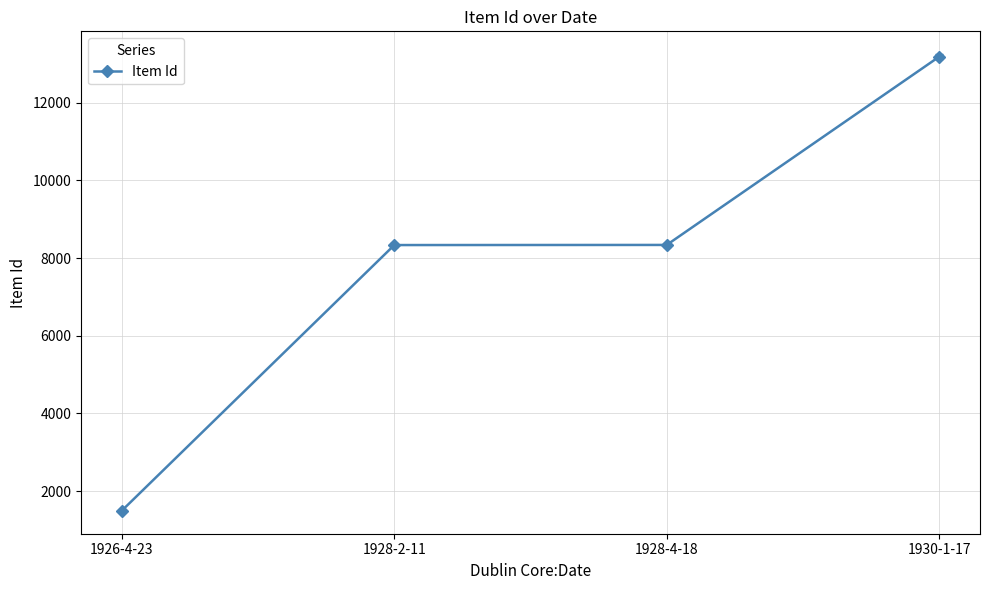

True or false: the data has more than 1 interior local peaks.

False